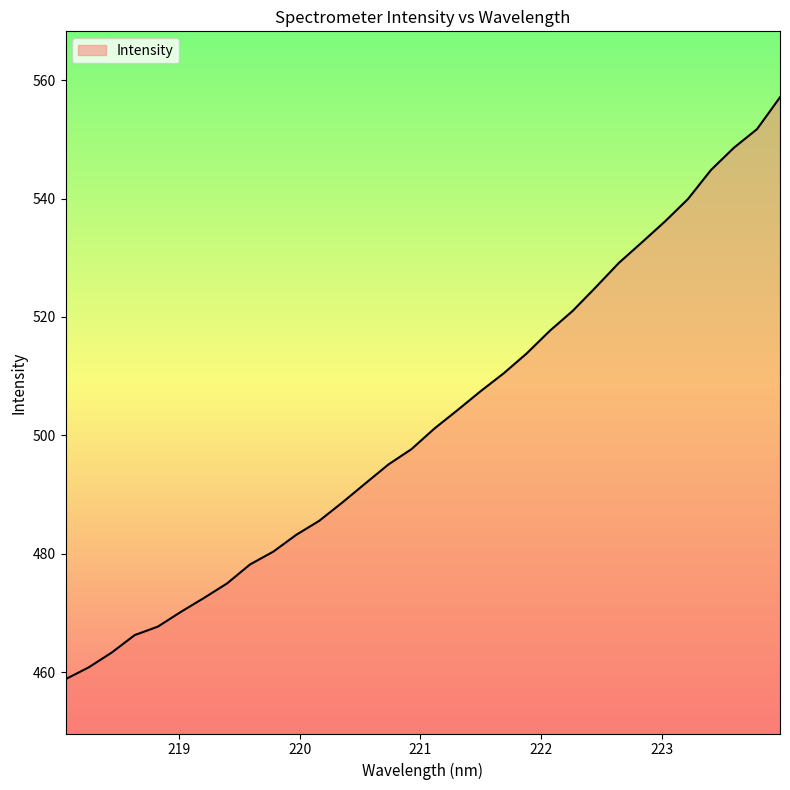

Reading right to left, transcribe all the data shown in this chart.

557.1	551.7	548.6	544.8	539.9	536.1	532.6	529.1	525.0	521.0	517.6	513.8	510.5	507.4	504.3	501.2	497.7	495.1	491.9	488.6	485.6	483.2	480.3	478.2	475.0	472.5	470.2	467.7	466.2	463.3	460.8	458.8